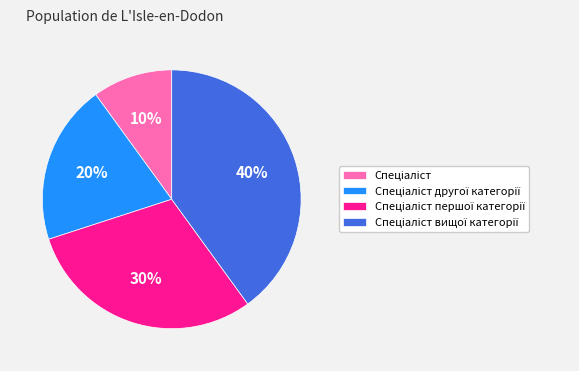

Is there any slice that represents more than half of the pie?

No